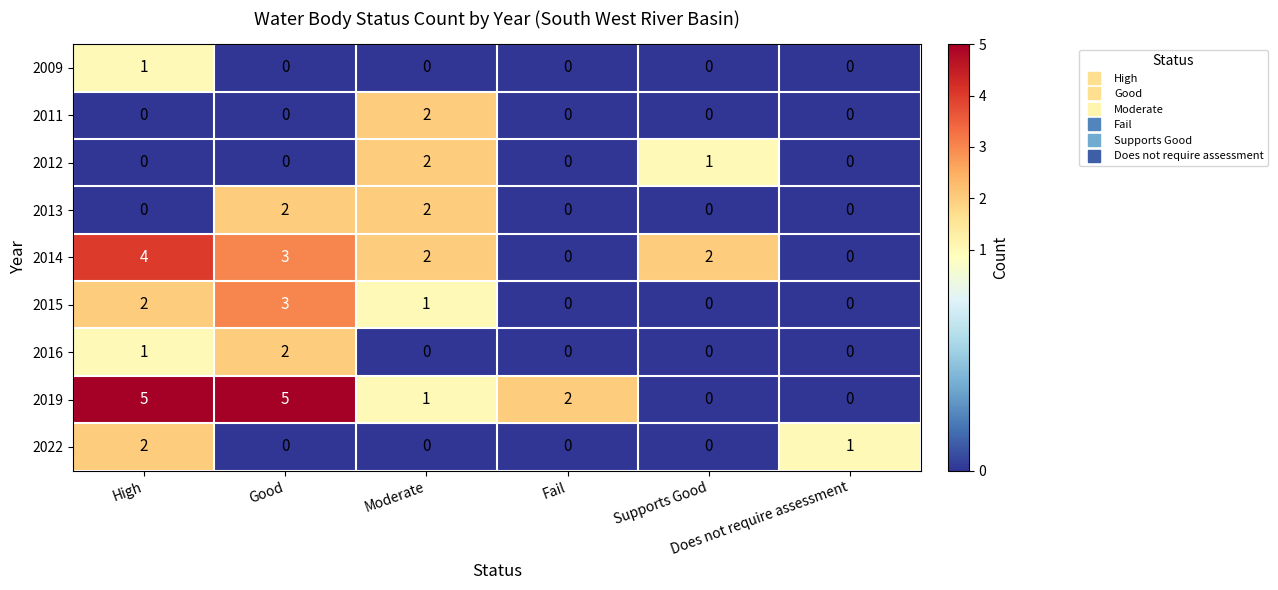

How many 2015 values are between 0 and 2?

5